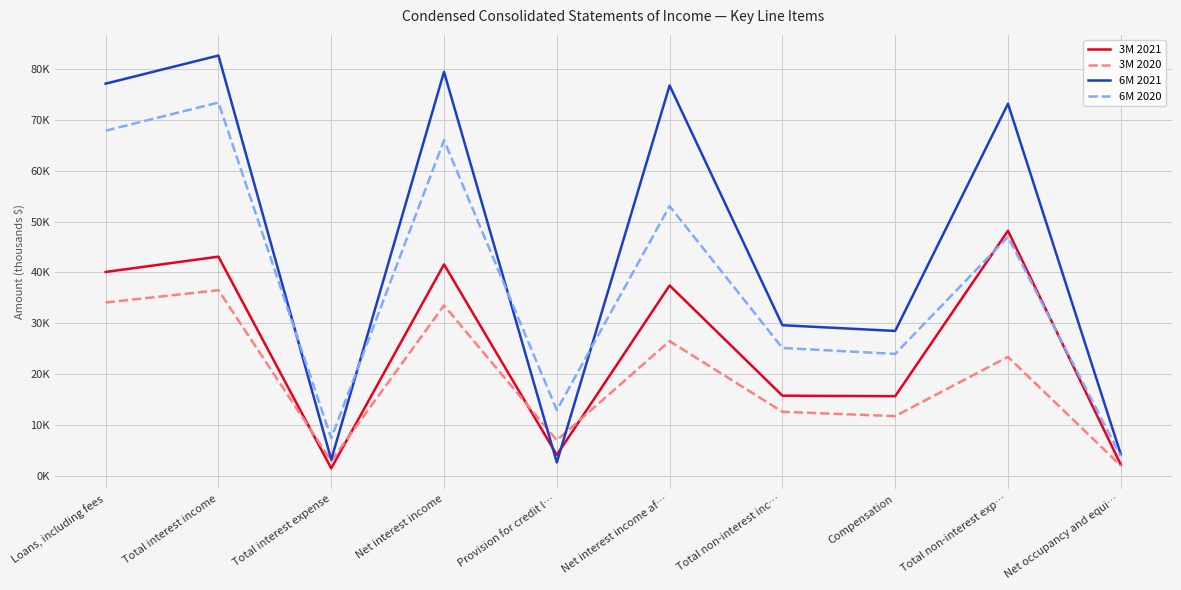

Which category has the highest value in the 6M 2021 series?

Total interest income